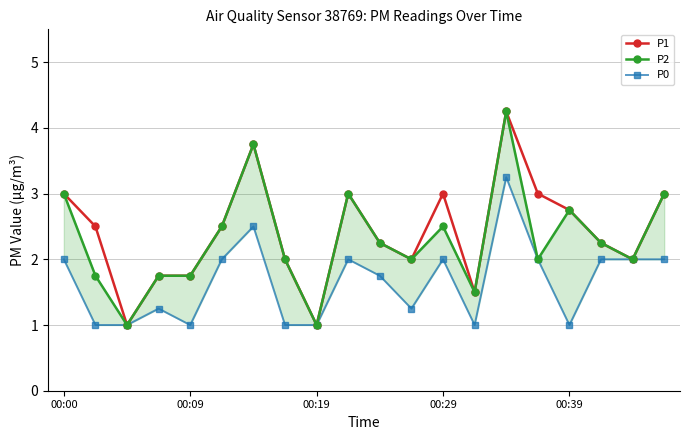

Is it true that P1 equals 1.1 at 00:29?

False